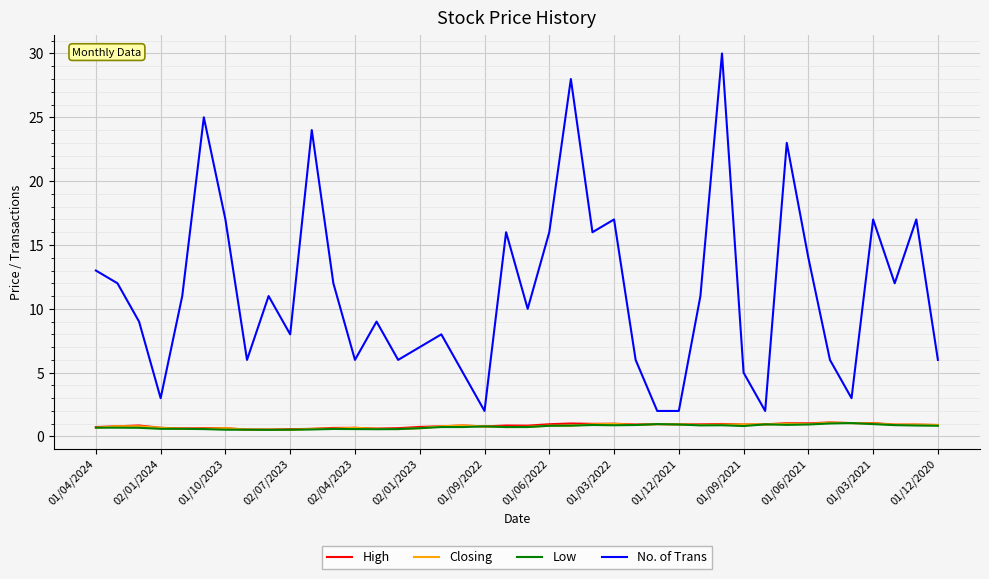

Which series has the widest spread of values?

No. of Trans